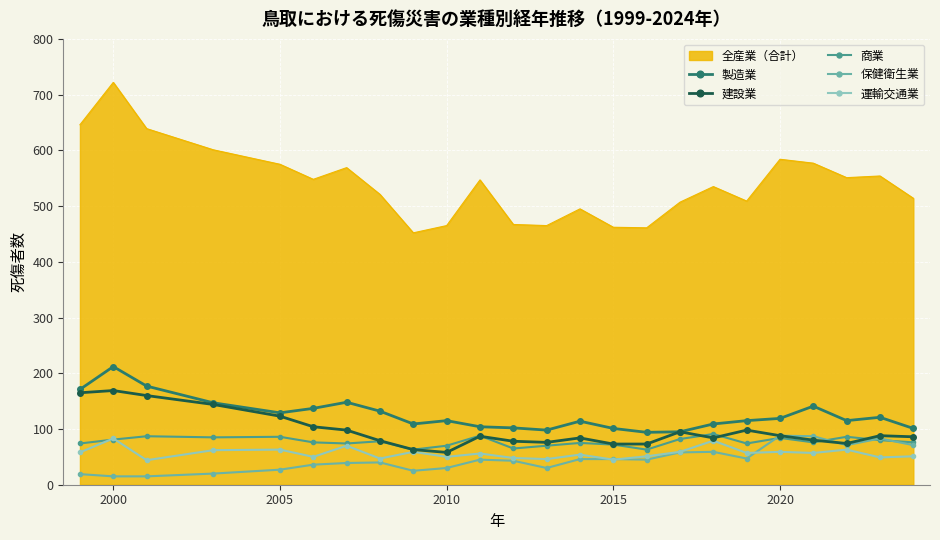

Which series has the largest range (max minus min)?

全産業（合計）